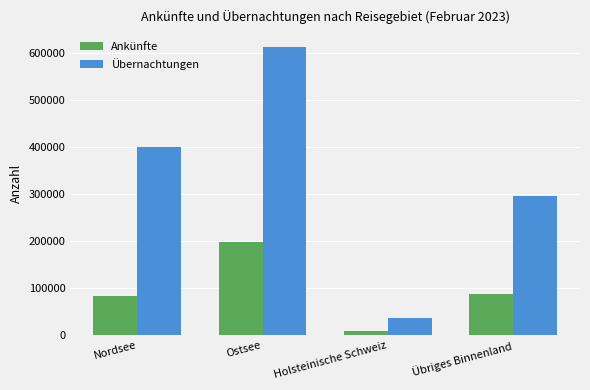

What are all the series names shown in the legend?

Ankünfte, Übernachtungen